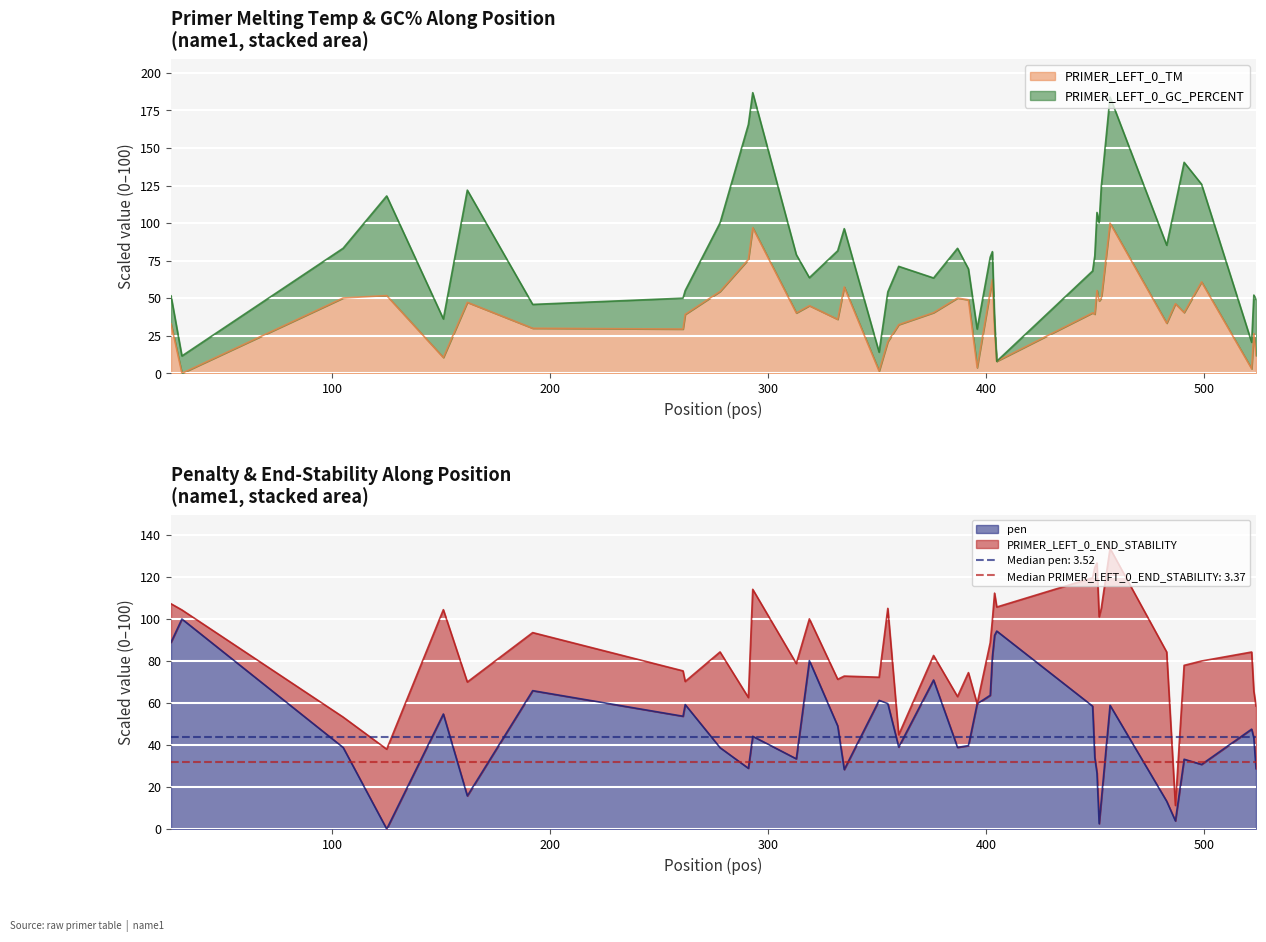

The value of pen at 332 is 20.4. True or false?

False